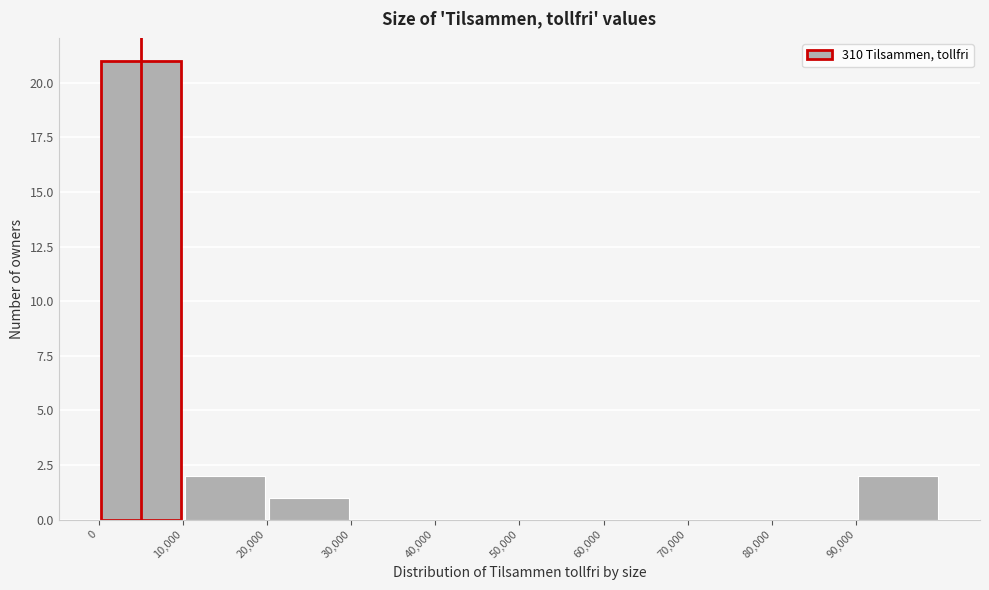

Which range on the x-axis has the tallest bar?

0 to 10000